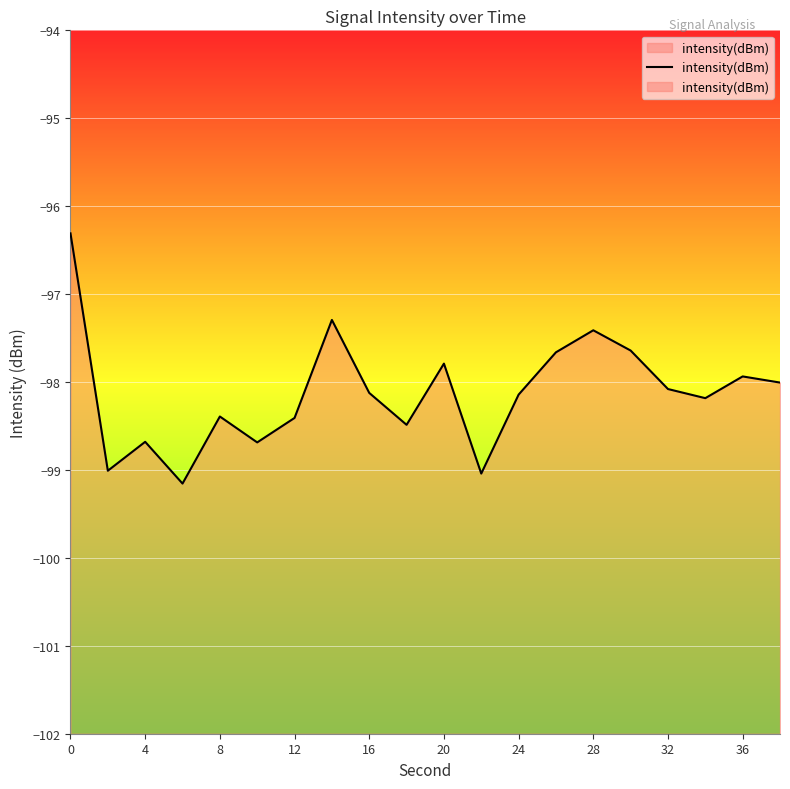

Reading left to right, what are all the values shown in this chart?

-96.3	-99.0	-98.7	-99.2	-98.4	-98.7	-98.4	-97.3	-98.1	-98.5	-97.8	-99.0	-98.1	-97.7	-97.4	-97.6	-98.1	-98.2	-97.9	-98.0